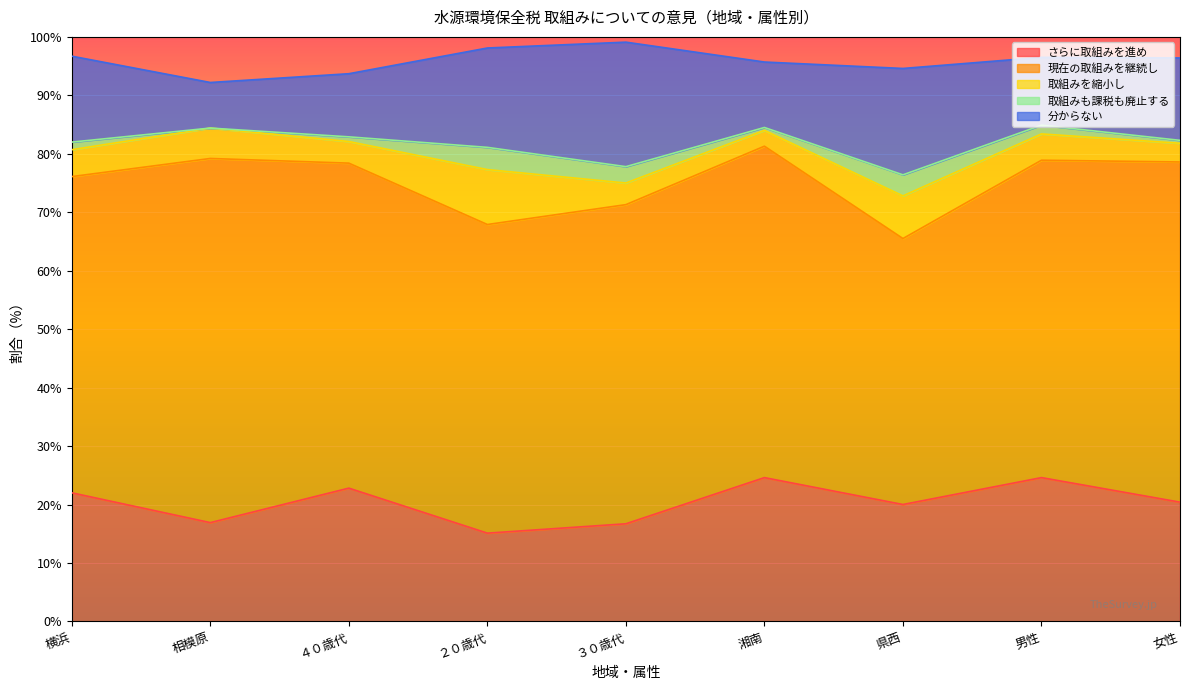

Rank the series by their maximum value, from lowest to highest.

取組みも課税も廃止する, 取組みを縮小し, 分からない, さらに取組みを進め, 現在の取組みを継続し